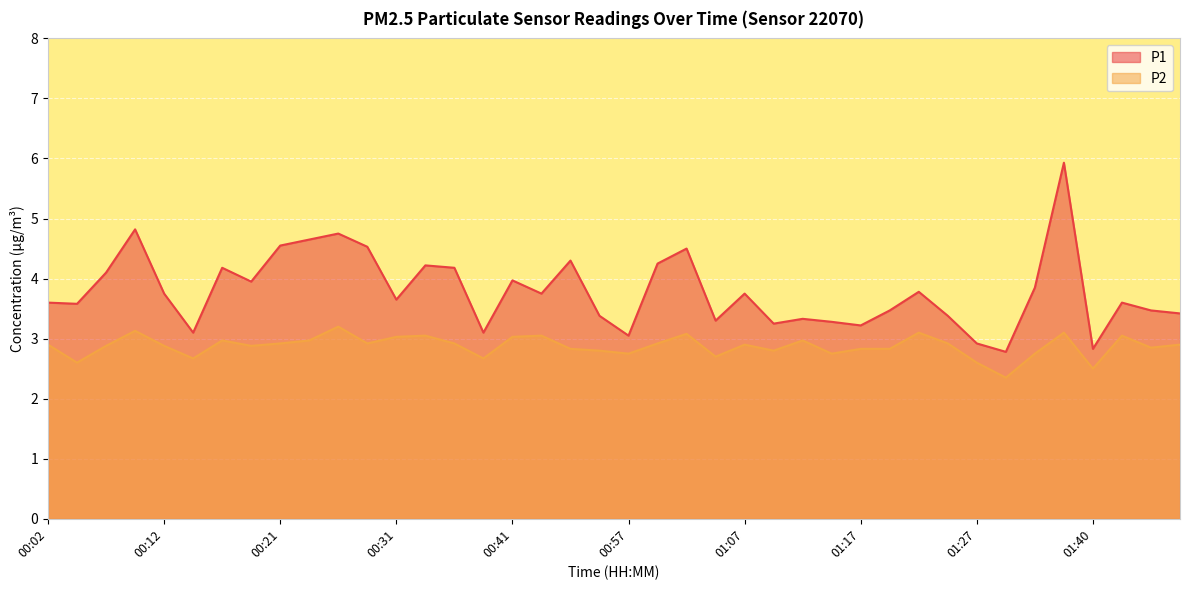

What is the difference between the highest and lowest values at 01:10?

0.5